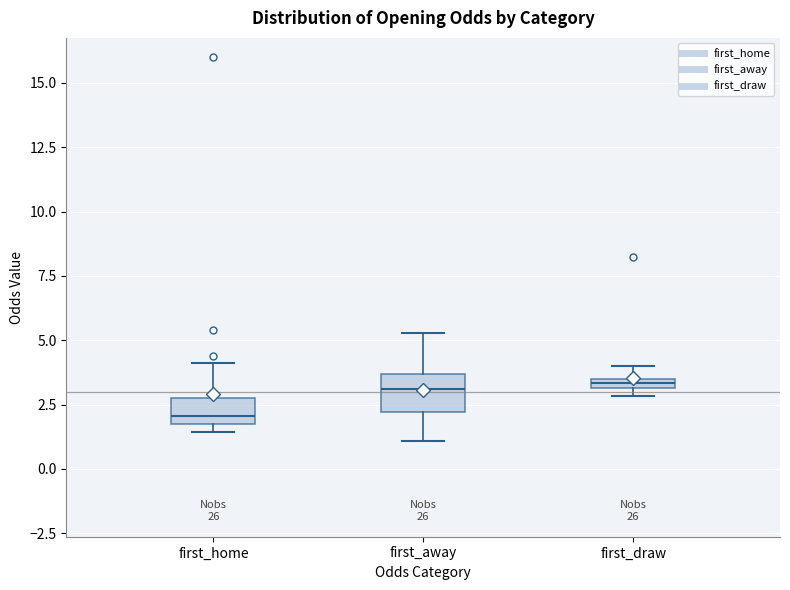

Which box has the lowest median line?

first_home